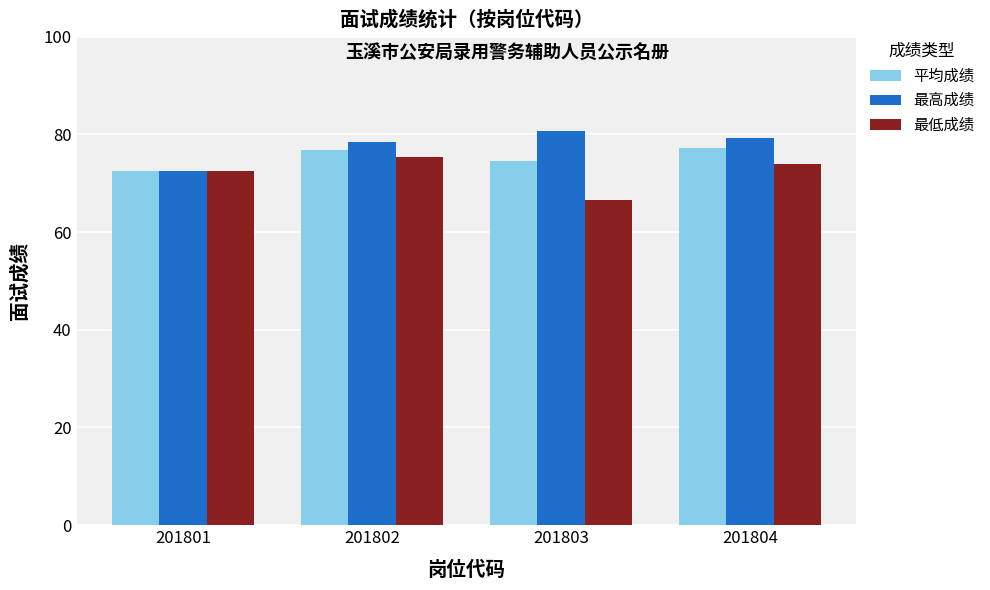

At which category does the chart reach its minimum across all series?

201803